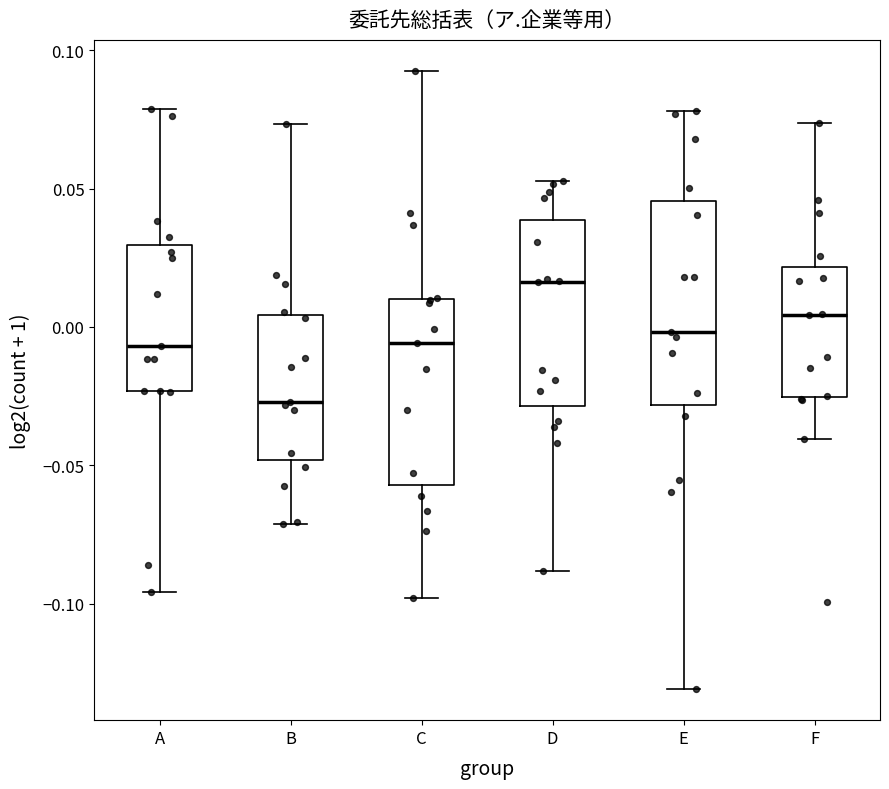

Comparing the boxes themselves (not the whiskers), which one is the tallest?

E